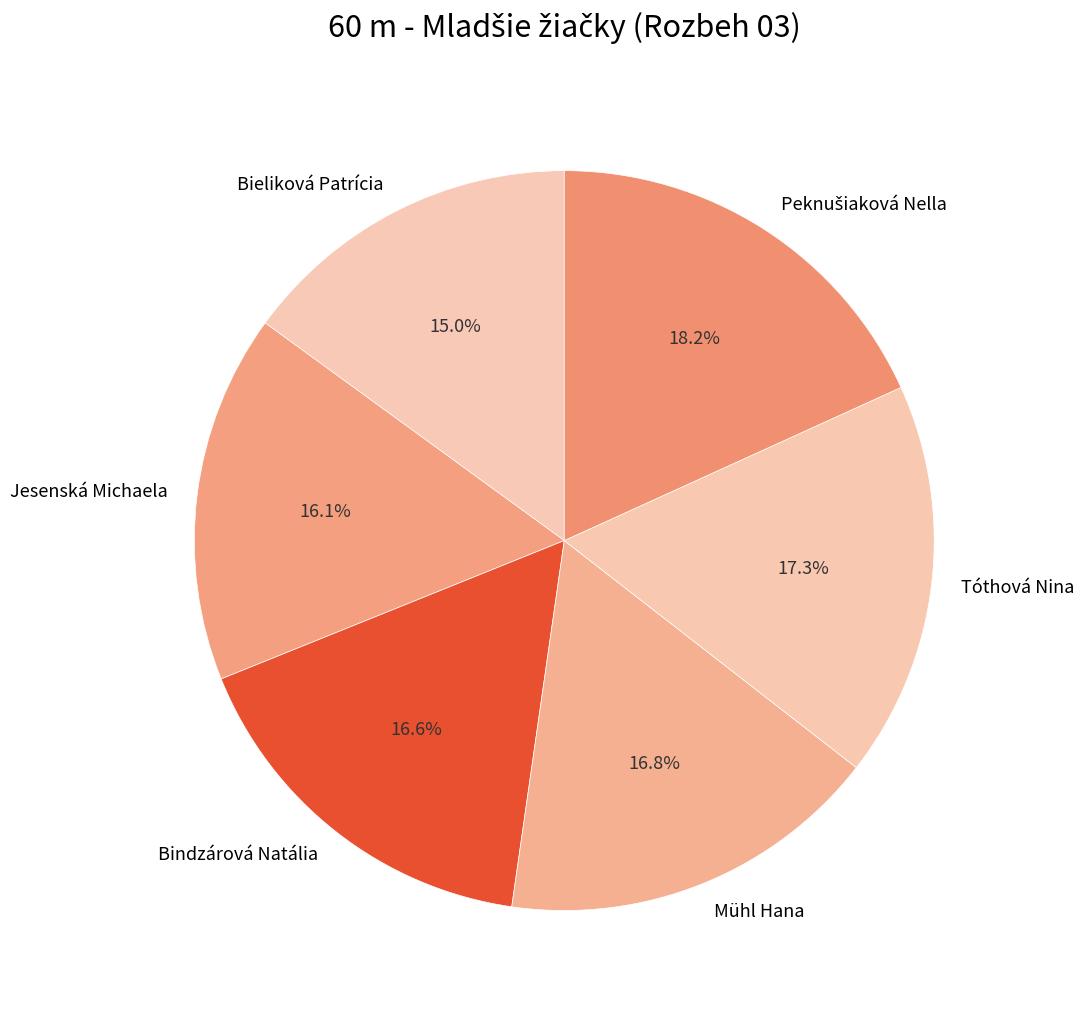

How many segments does this pie chart have?

6